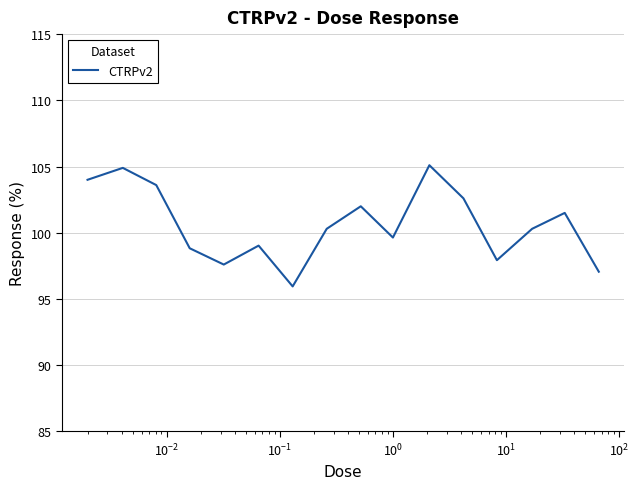

What is the minimum value shown in the chart?

96.0